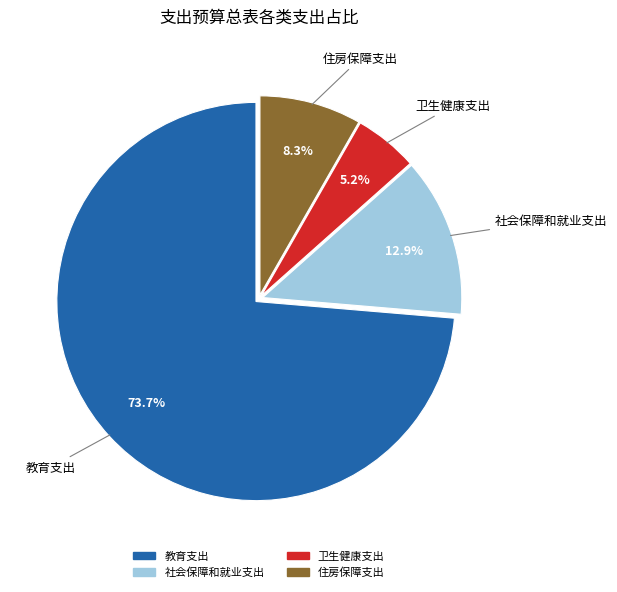

Which slice is the largest?

教育支出